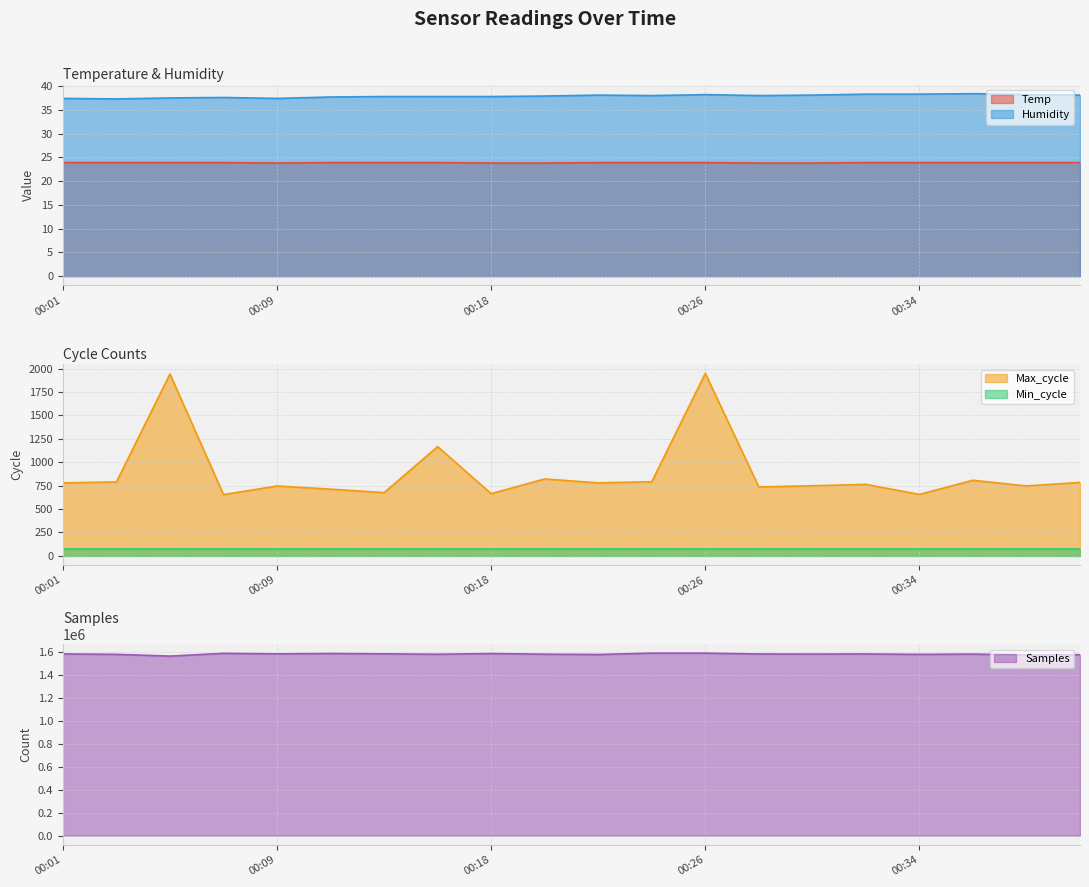

Rank the categories by Max_cycle value from highest to lowest.

00:26, 00:05, 00:16, 00:20, 00:36, 00:24, 00:03, 00:40, 00:01, 00:22, 00:32, 00:30, 00:09, 00:38, 00:28, 00:12, 00:14, 00:18, 00:34, 00:07